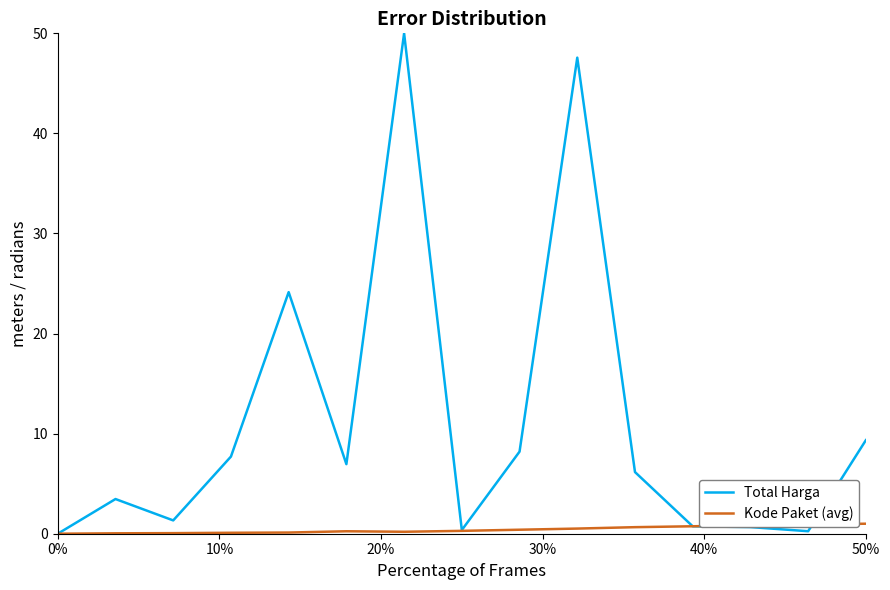

Which series has the largest total across all categories?

Total Harga